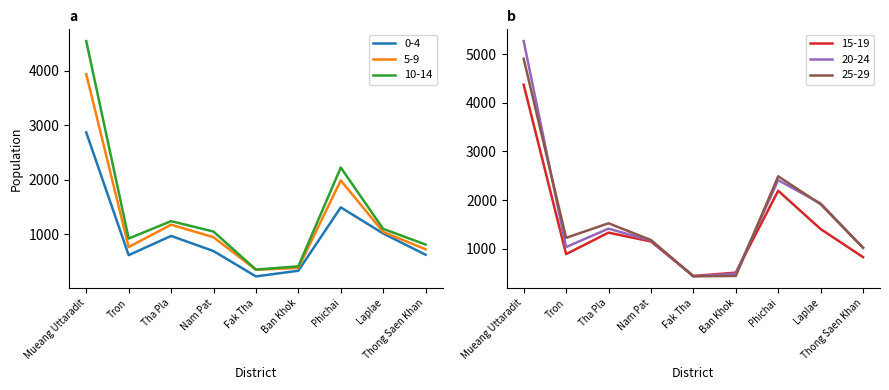

True or false: 20-24 has more than 0 points higher than both neighbors.

True